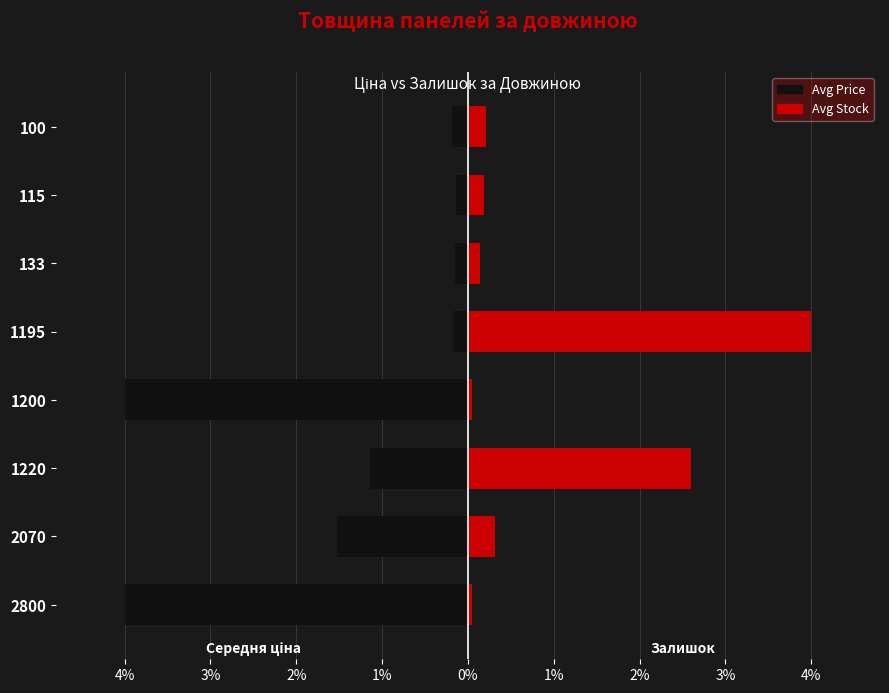

What is the difference between the maximum and second lowest values in the Avg Price (left) series?

3.9